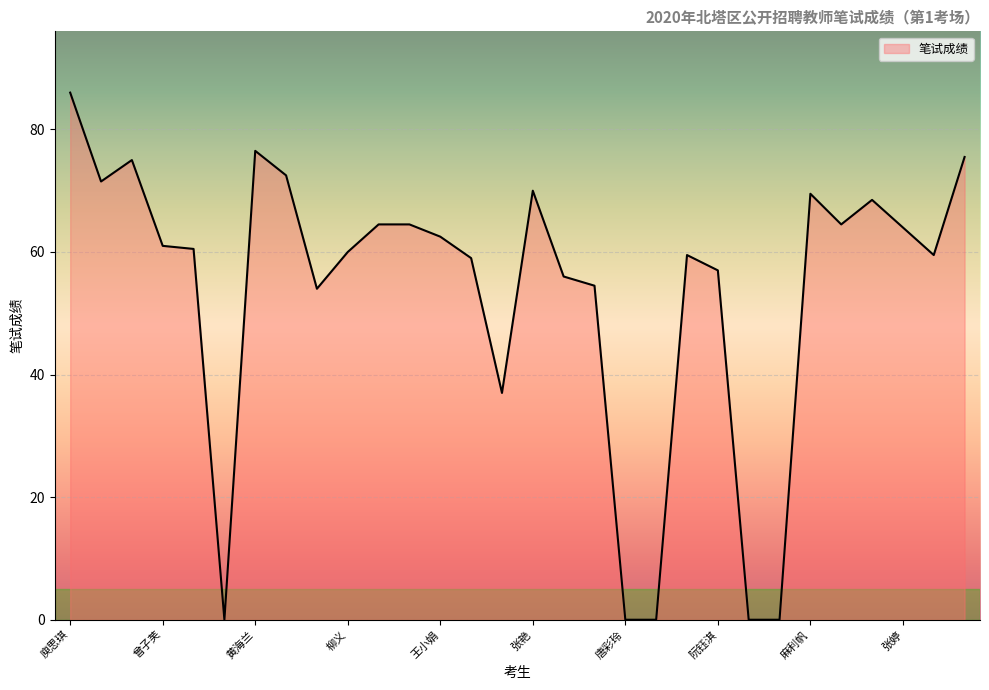

What is the greatest value displayed?

86.0